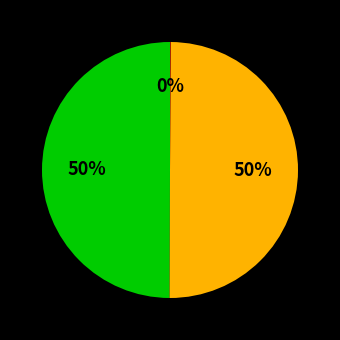

To the nearest percent, what is the average slice percentage?

33%